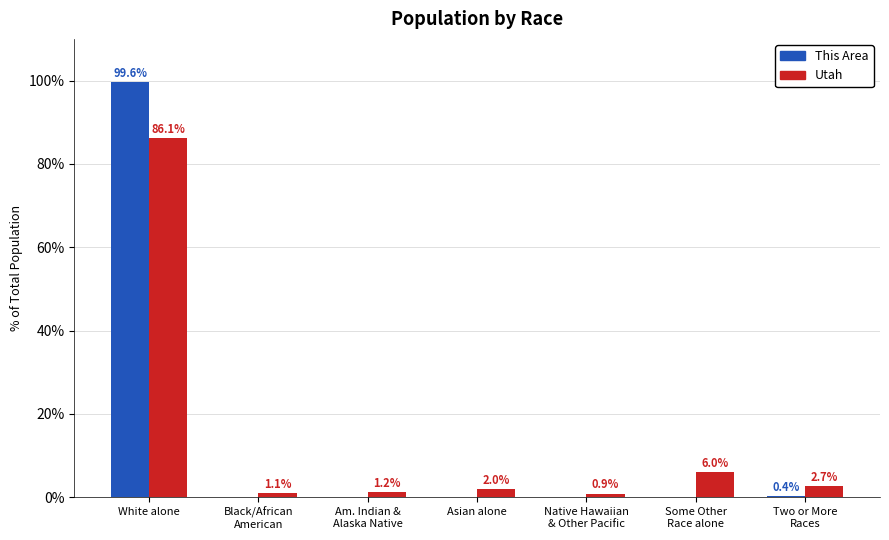

Reading left to right, what are all the values shown in this chart?

This Area: White alone=99.6	Black/African
American=0.0	Am. Indian &
Alaska Native=0.0	Asian alone=0.0	Native Hawaiian
& Other Pacific=0.0	Some Other
Race alone=0.0	Two or More
Races=0.4
Utah: White alone=86.1	Black/African
American=1.1	Am. Indian &
Alaska Native=1.2	Asian alone=2.0	Native Hawaiian
& Other Pacific=0.9	Some Other
Race alone=6.0	Two or More
Races=2.7